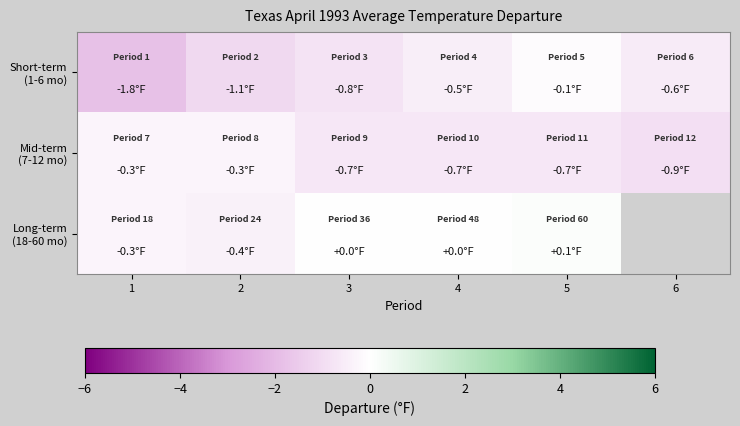

Between 1 and 3, which series saw the biggest shift?

Short-term (1-6 mo)